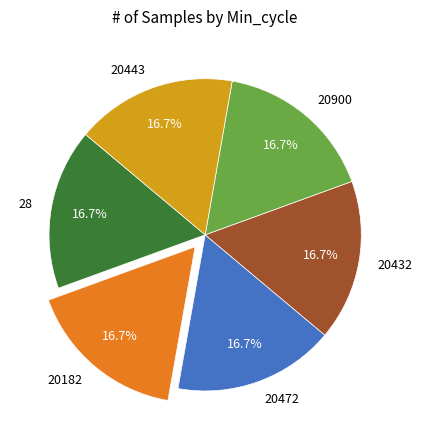

What portion of the pie excludes 28?

83.3%